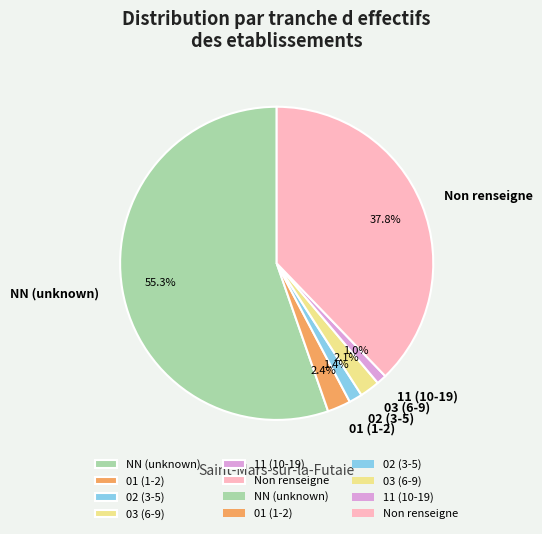

Is the sum of 11 (10-19) and 01 (1-2) greater than half?

No